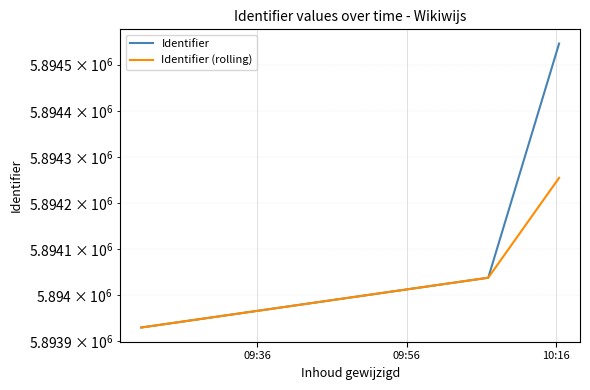

What are all the series names shown in the legend?

Identifier, Identifier (rolling)